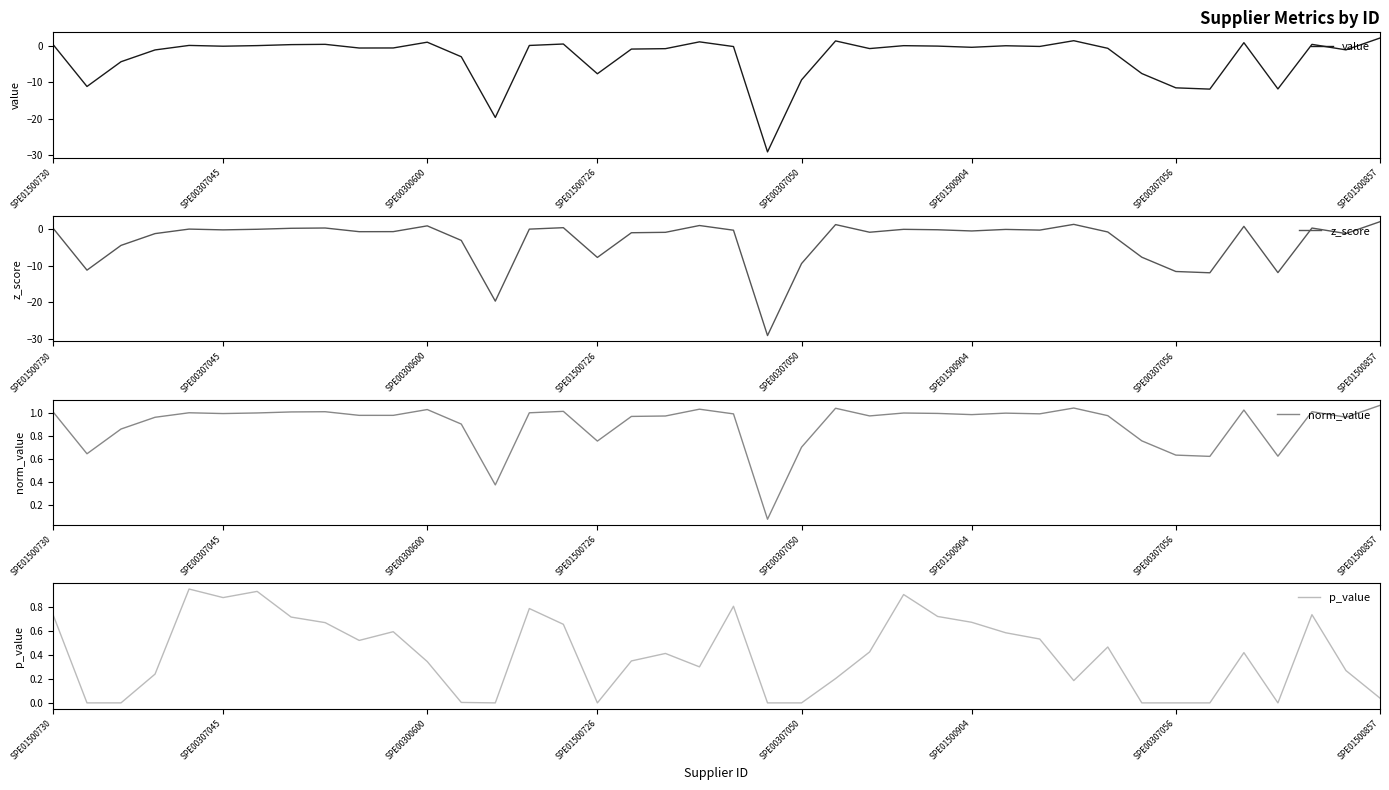

What is the approximate value of value at 32?

-7.6